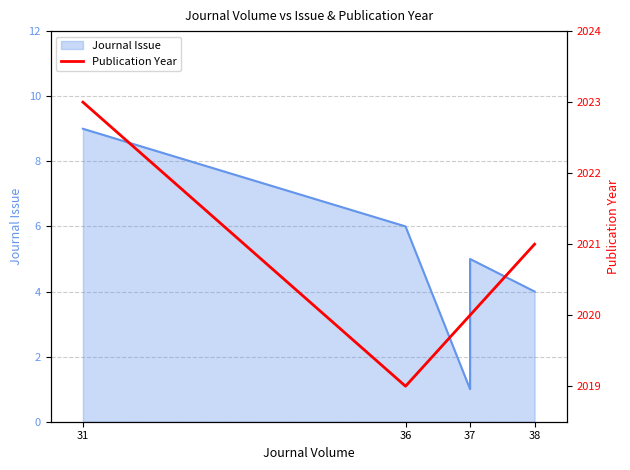

The chart shows a value of 961 at 37. True or false?

False